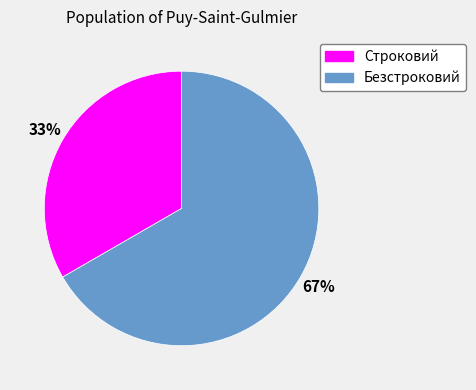

How many slices are in this pie chart?

2